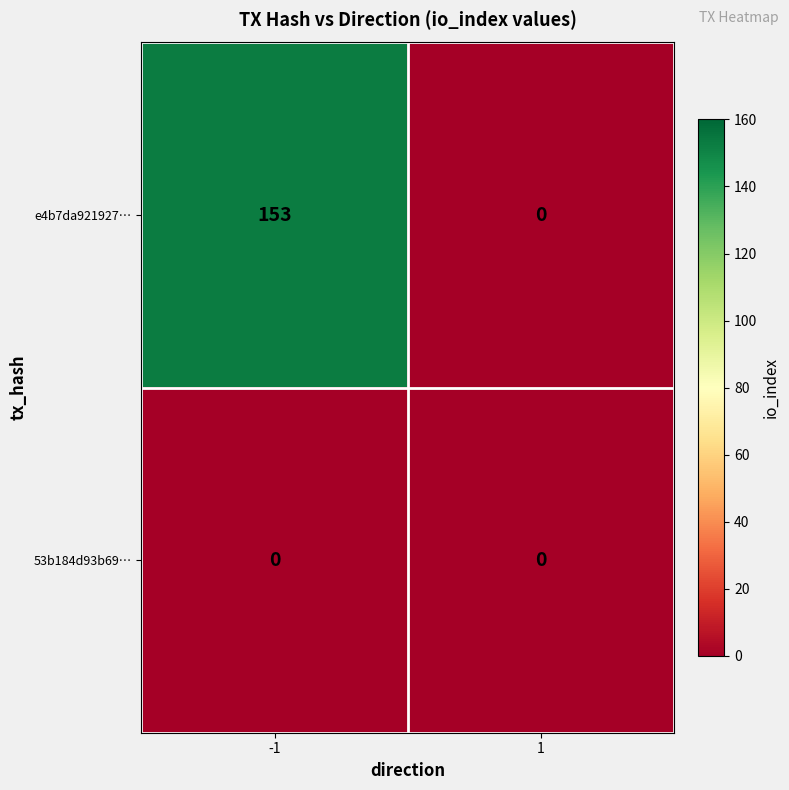

What is the maximum value shown in the chart?

153